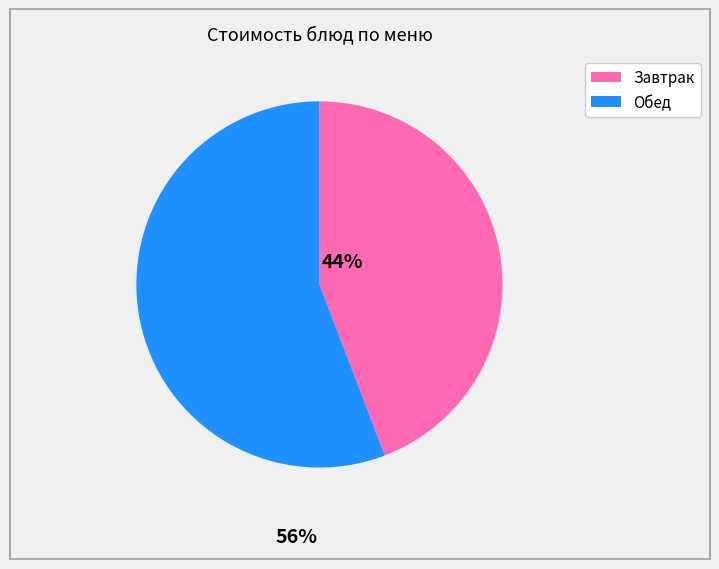

Is there any slice that represents more than half of the pie?

Yes